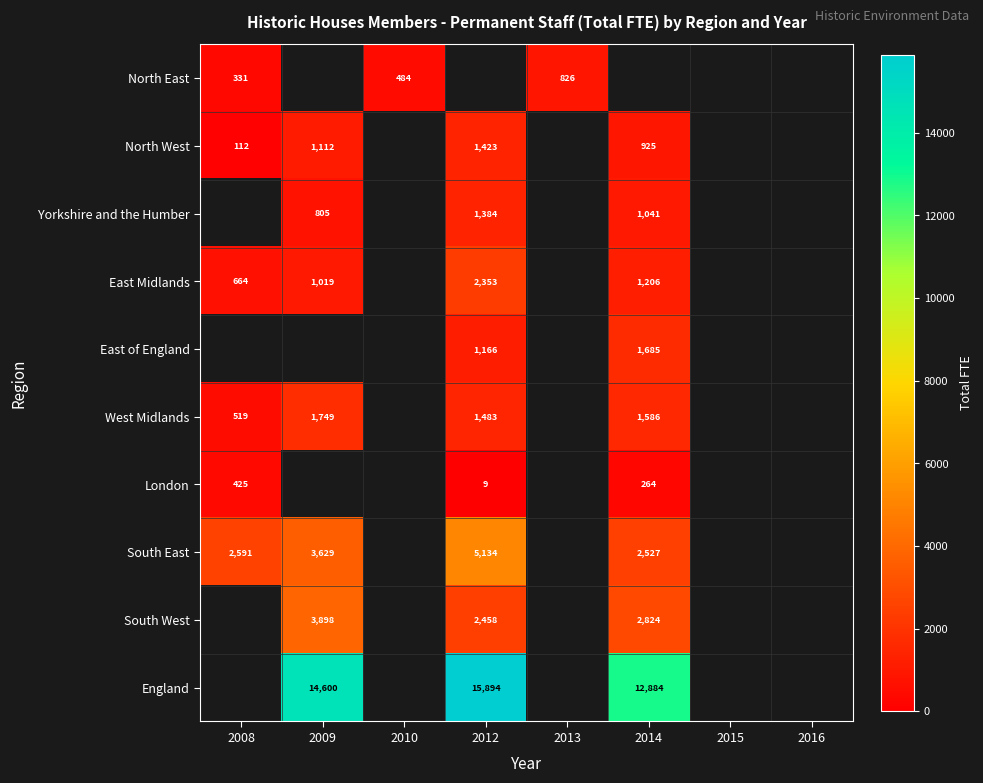

At how many categories does at least one series exceed 7309?

3